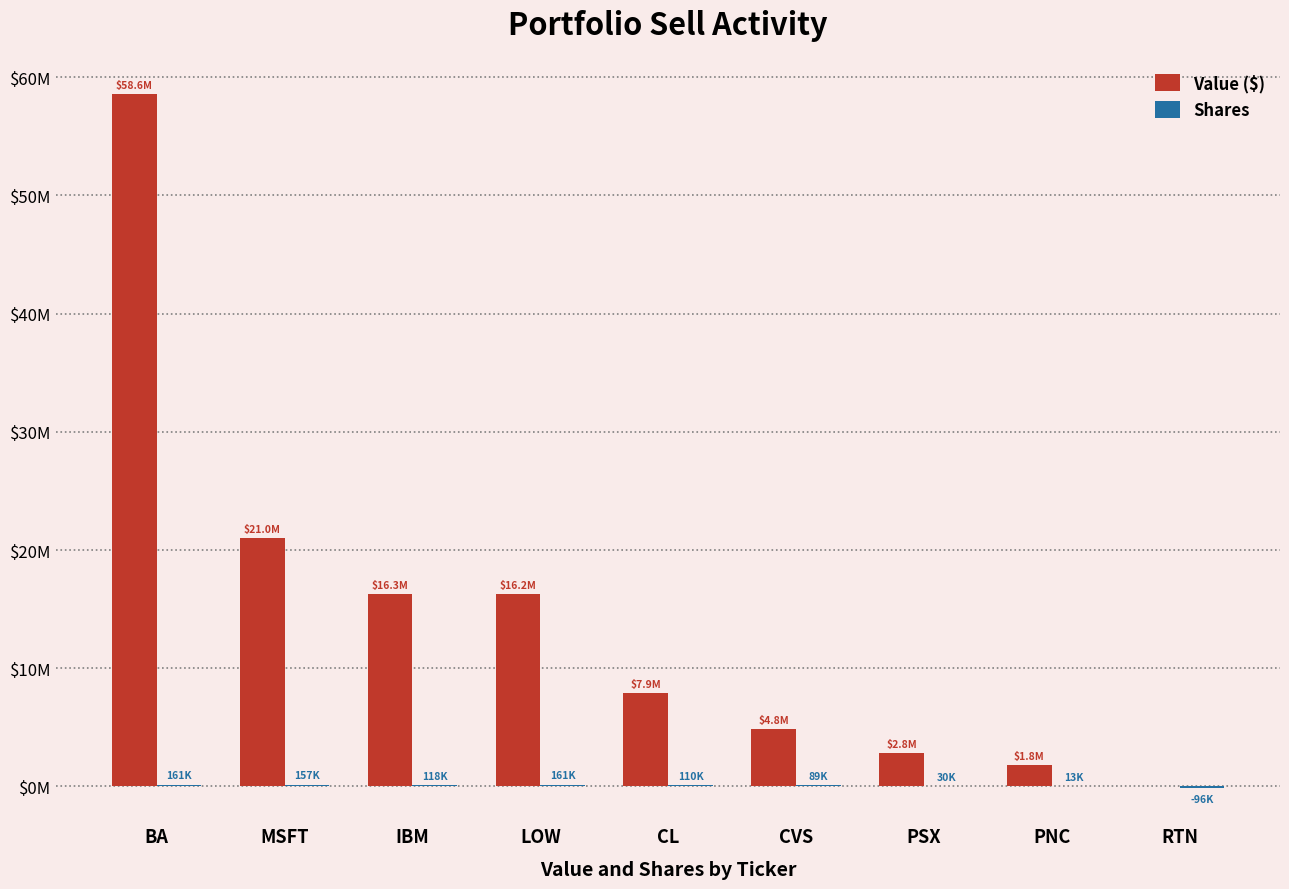

Does the chart contain stacked bars?

No